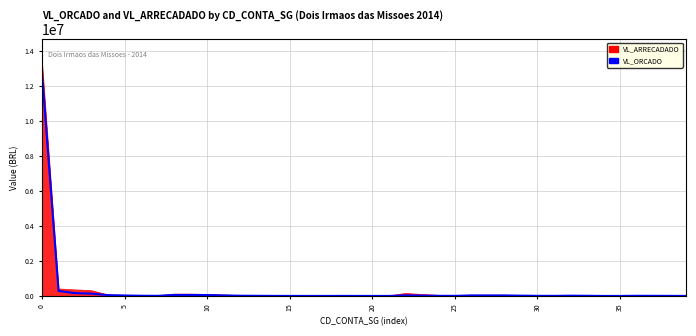

Rank the series by their maximum value, from lowest to highest.

VL_ORCADO, VL_ARRECADADO